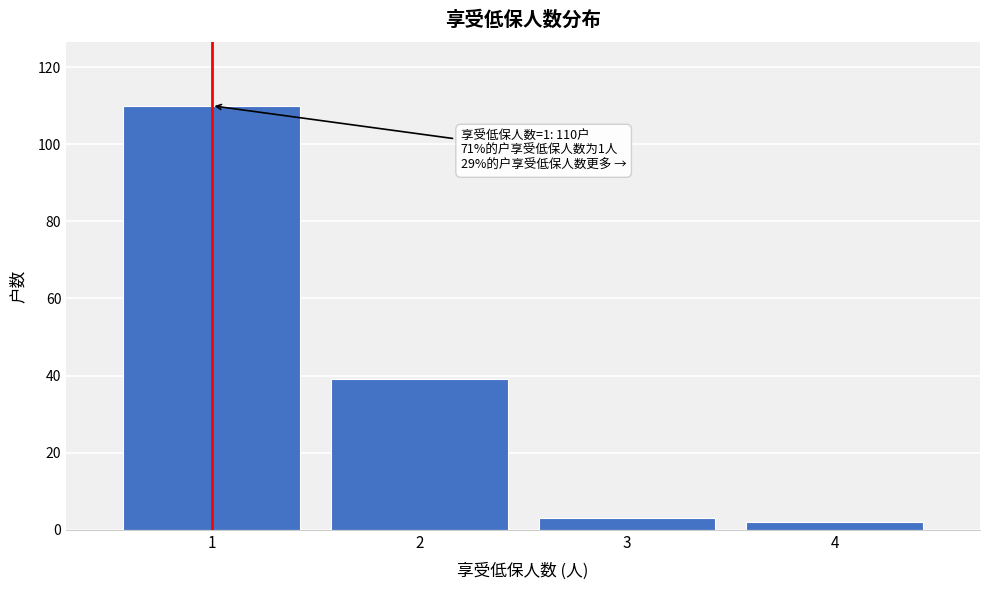

Reading right to left, transcribe all the data shown in this chart.

2	3	39	110